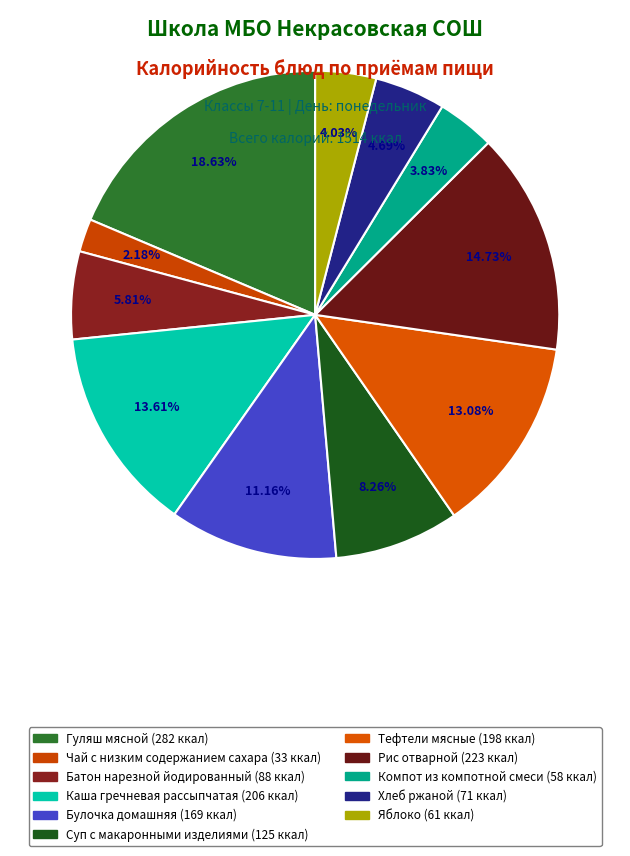

True or false: Батон нарезной йодированный accounts for 6% of the total.

True